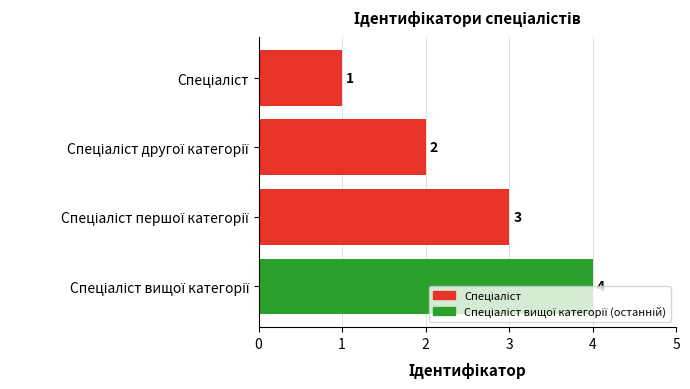

Count the values in the range 2 to 4.

3